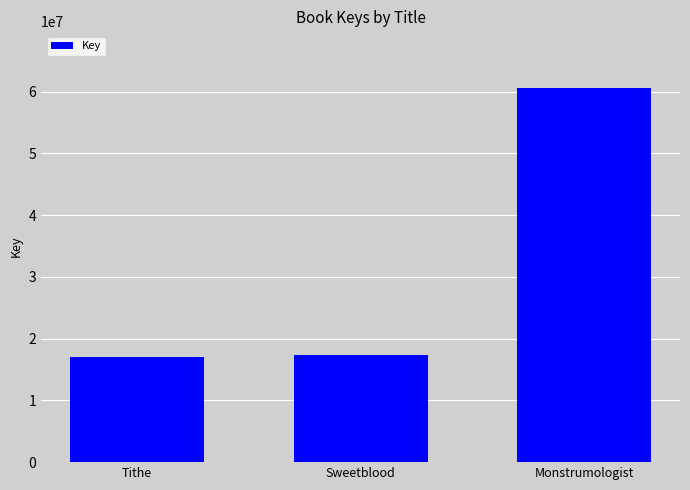

True or false: the data shows 8254771 at Tithe.

False